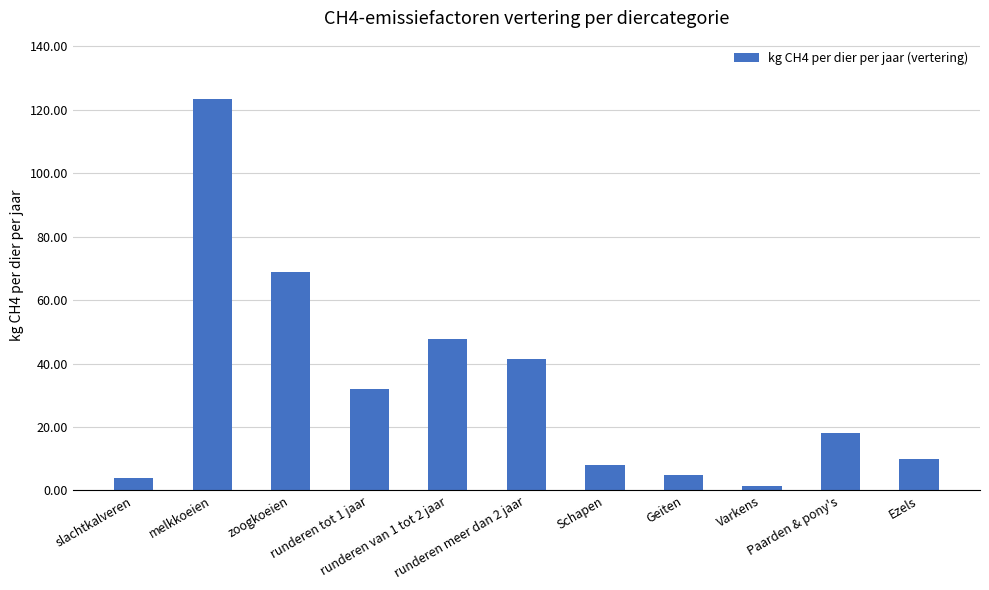

Between zoogkoeien and Geiten, which is larger?

zoogkoeien